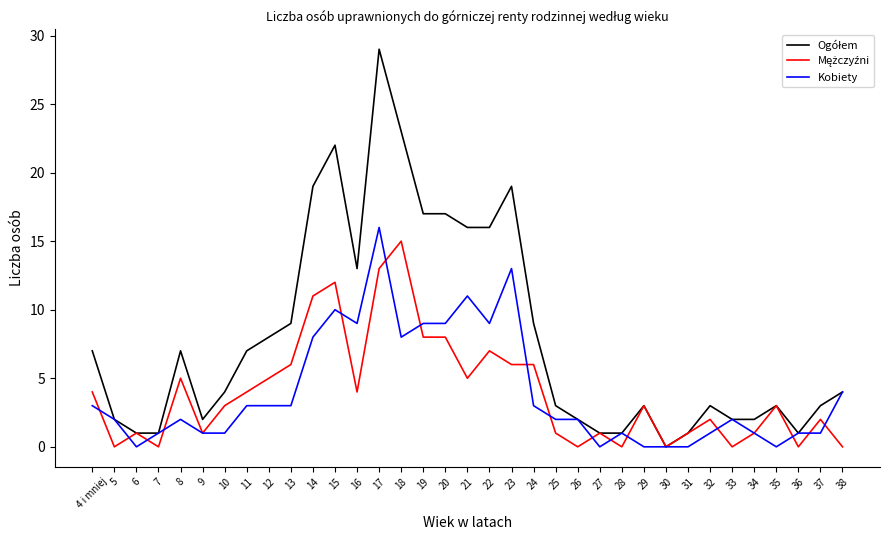

What is the maximum value shown in the chart?

29